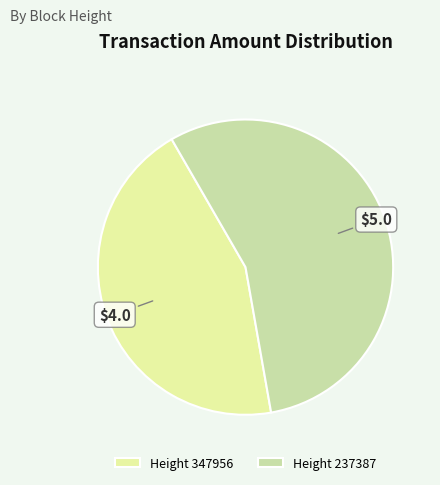

How many segments does this pie chart have?

2